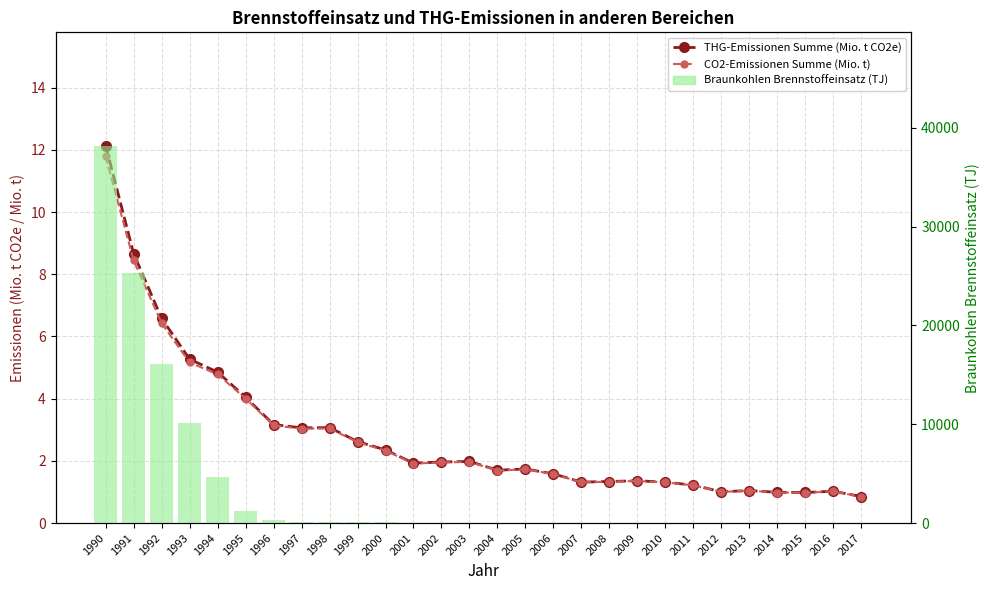

Is it true that Braunkohlen Brennstoffeinsatz (TJ) equals 4629.0 at 1994?

True